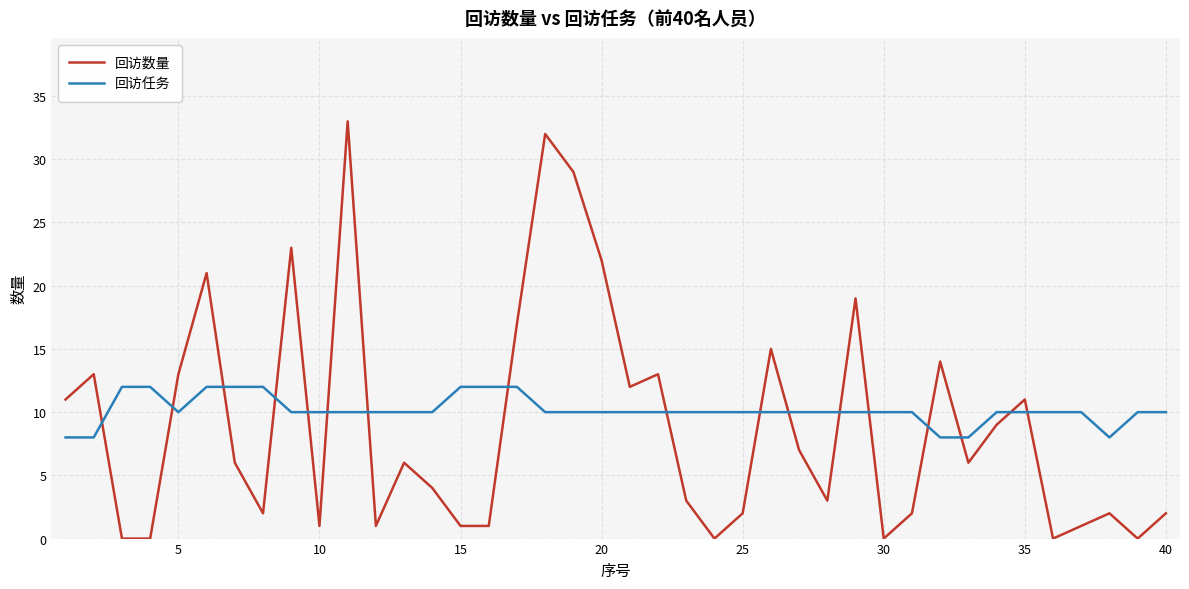

At how many categories does at least one series exceed 16?

8